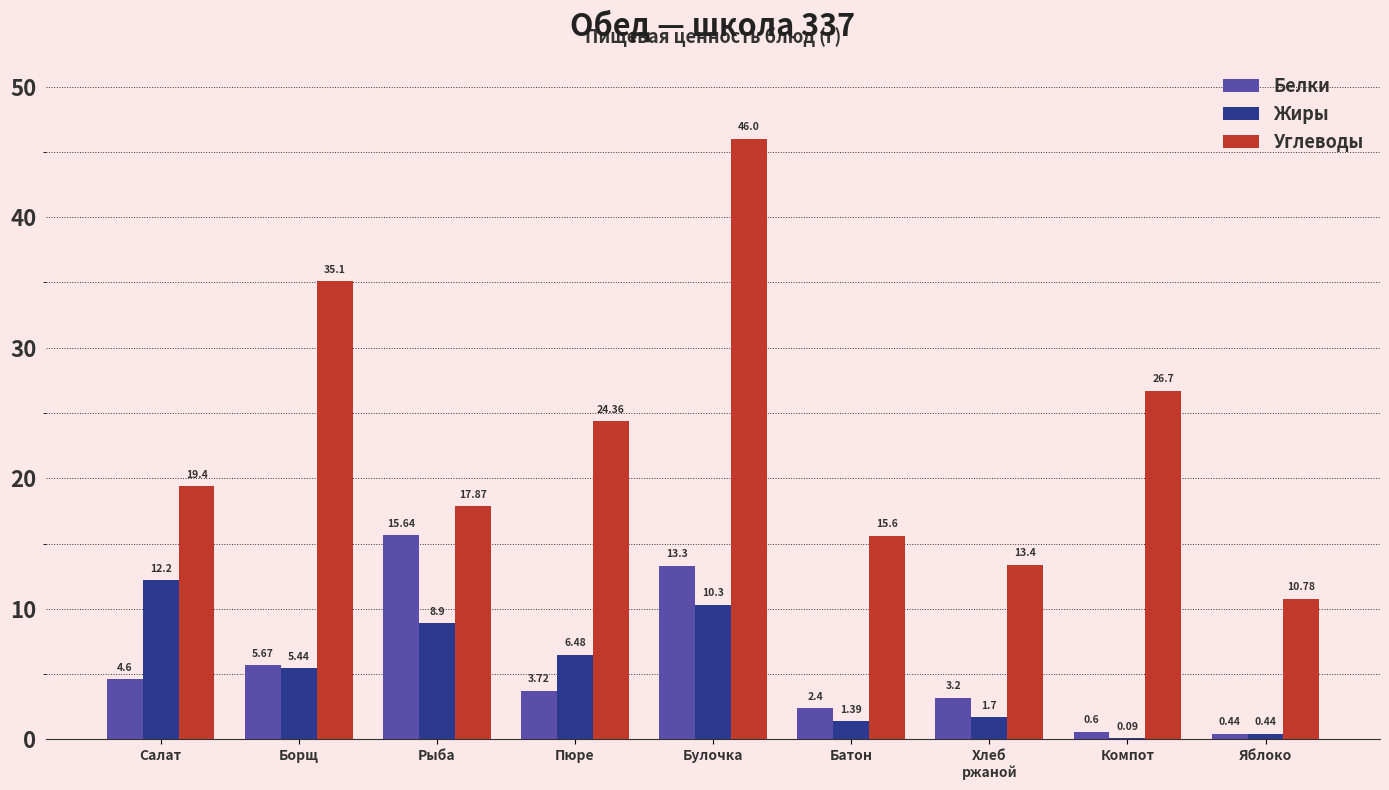

Which category has the highest value in the Углеводы series?

Булочка